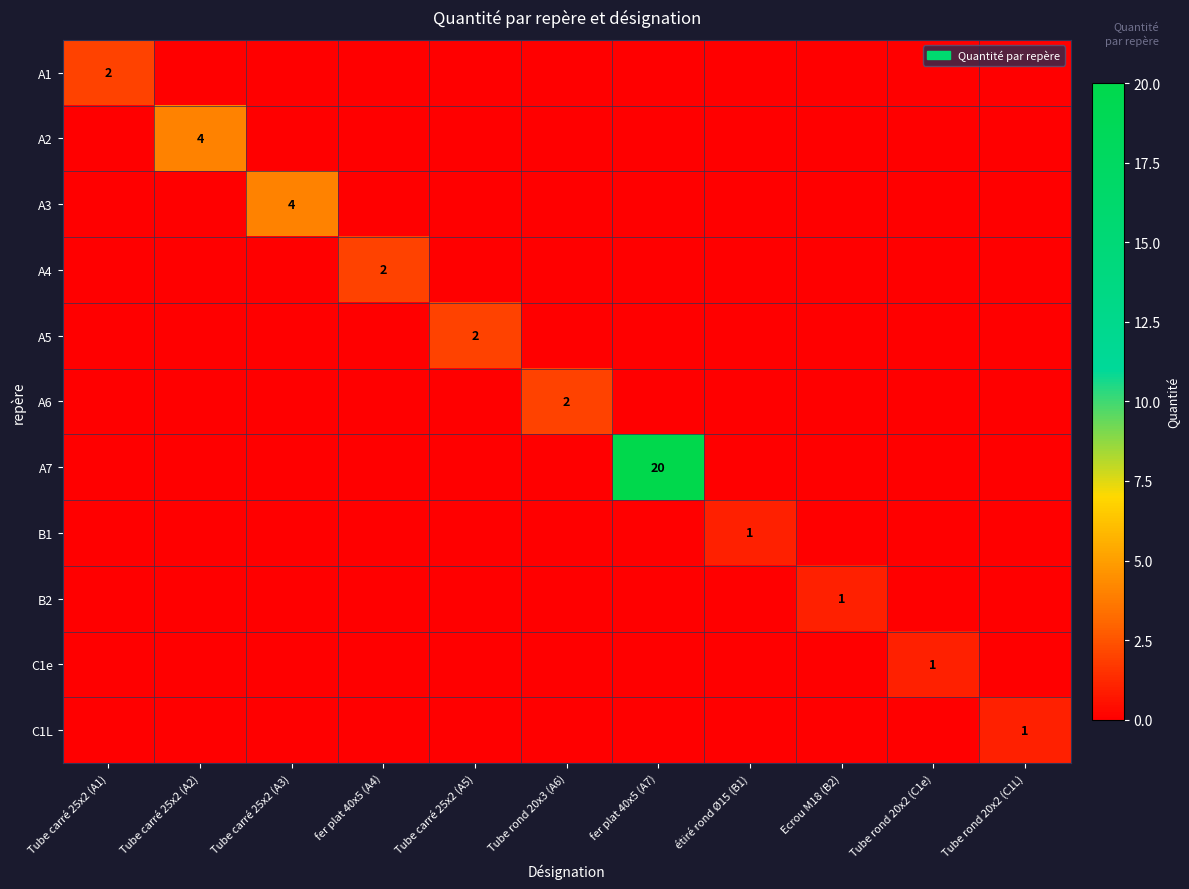

Is it true that A5 equals 2 at Tube carré 25x2 (A5)?

True